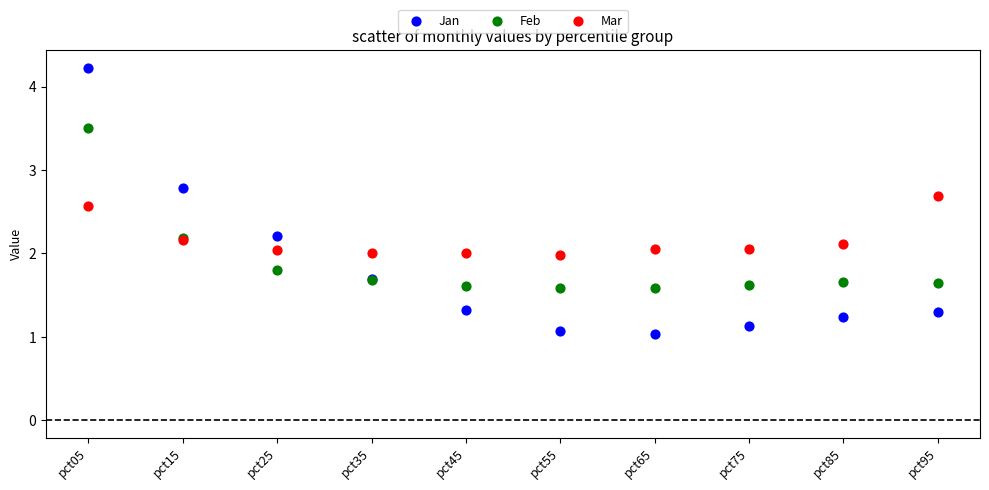

What are all the series names shown in the legend?

Jan, Feb, Mar